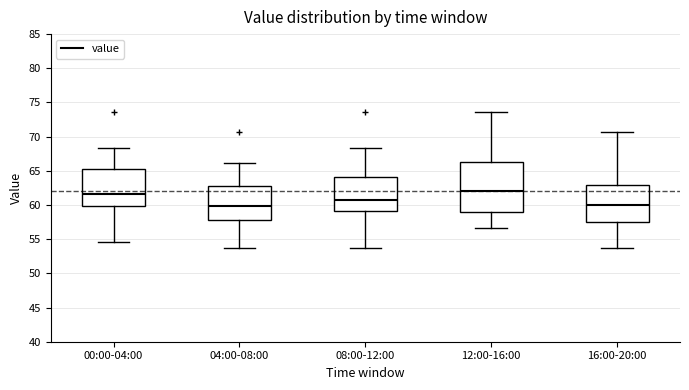

Comparing the boxes themselves (not the whiskers), which one is the tallest?

12:00-16:00